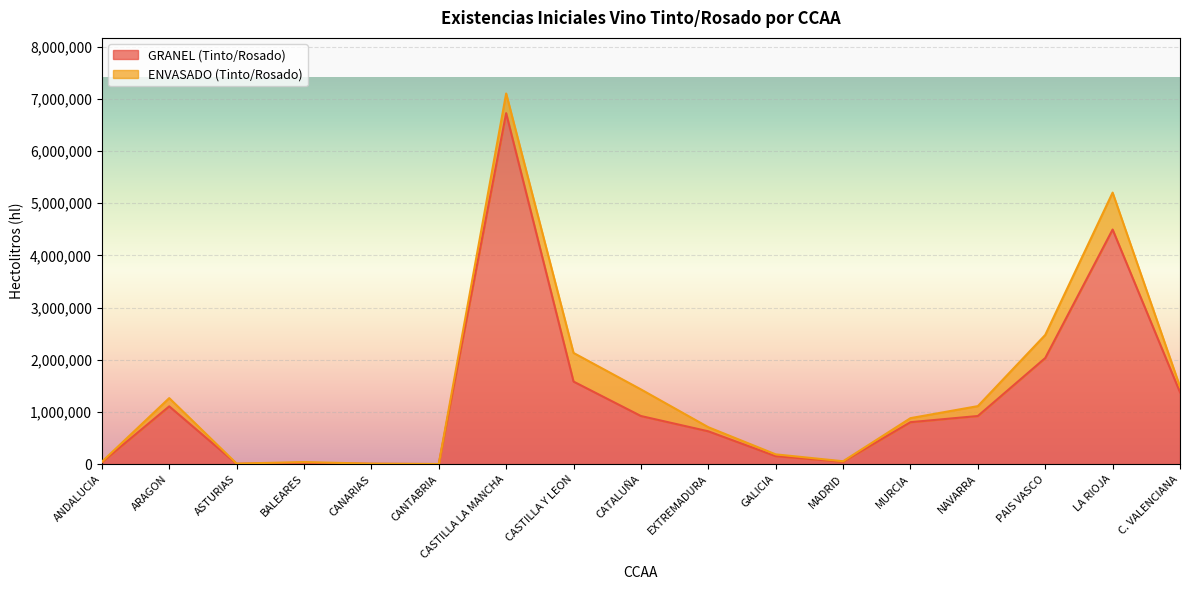

List the labels in order of value, largest first.

CASTILLA LA MANCHA, LA RIOJA, PAIS VASCO, CASTILLA Y LEON, C. VALENCIANA, ARAGON, NAVARRA, CATALUÑA, MURCIA, EXTREMADURA, GALICIA, MADRID, ANDALUCIA, BALEARES, CANARIAS, ASTURIAS, CANTABRIA